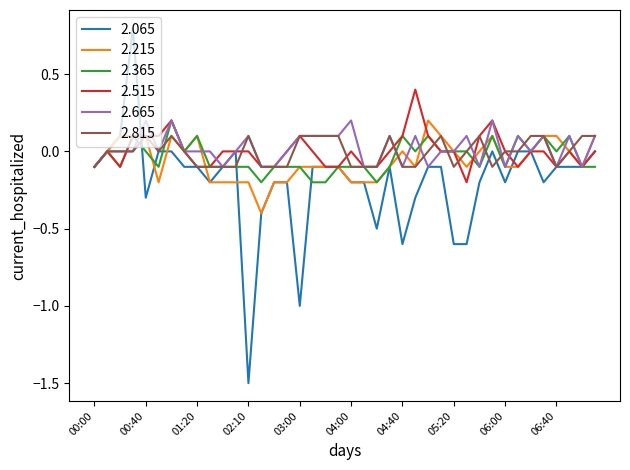

Which series has the largest range (max minus min)?

2.065